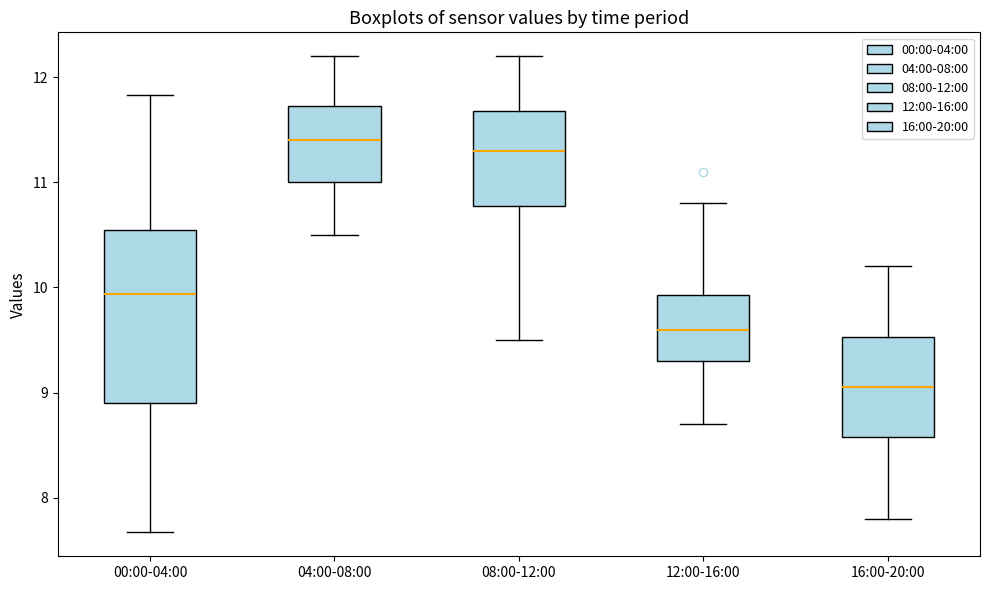

Where is the upper edge of the box for 08:00-12:00 on the y-axis? The values are not printed on the chart, so give them approximately, as read against the axis.

11.7